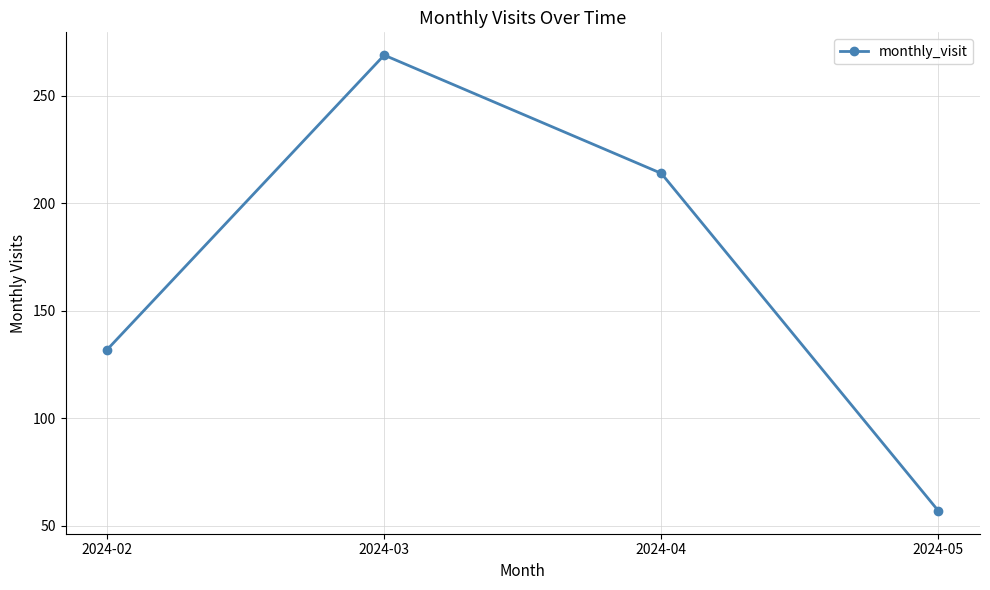

What is the sum of the values at 2024-04 and 2024-03?

483